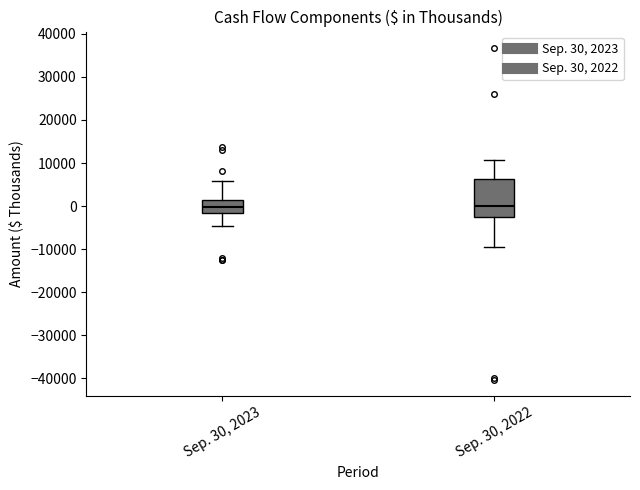

Comparing the boxes themselves (not the whiskers), which one is the tallest?

Sep. 30, 2022